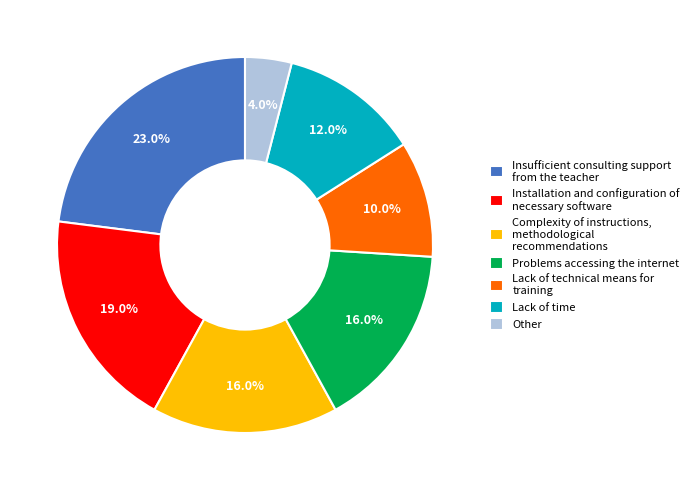

How many slices are in this pie chart?

7